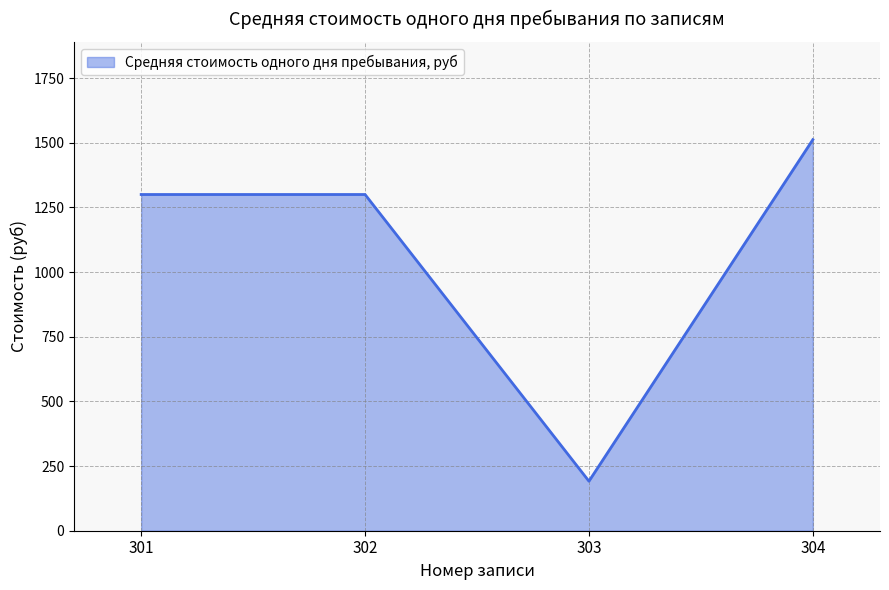

Approximately how many times larger is the value at 303 compared to 304?

0.1